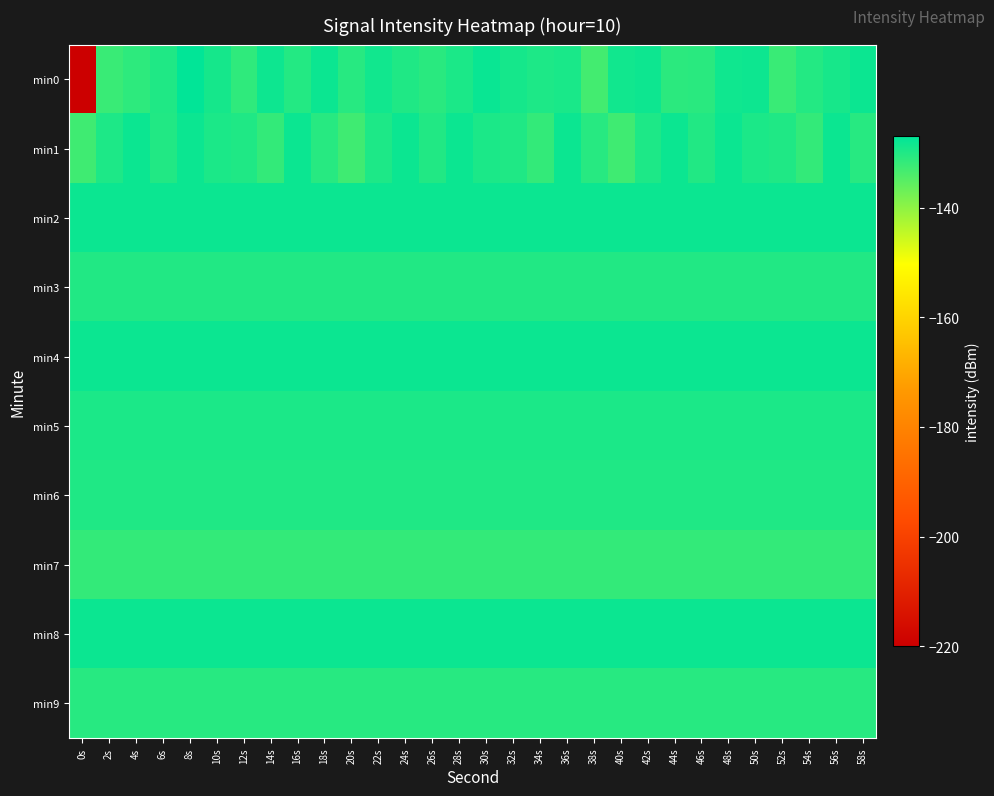

Which label corresponds to the largest value in the chart?

8s